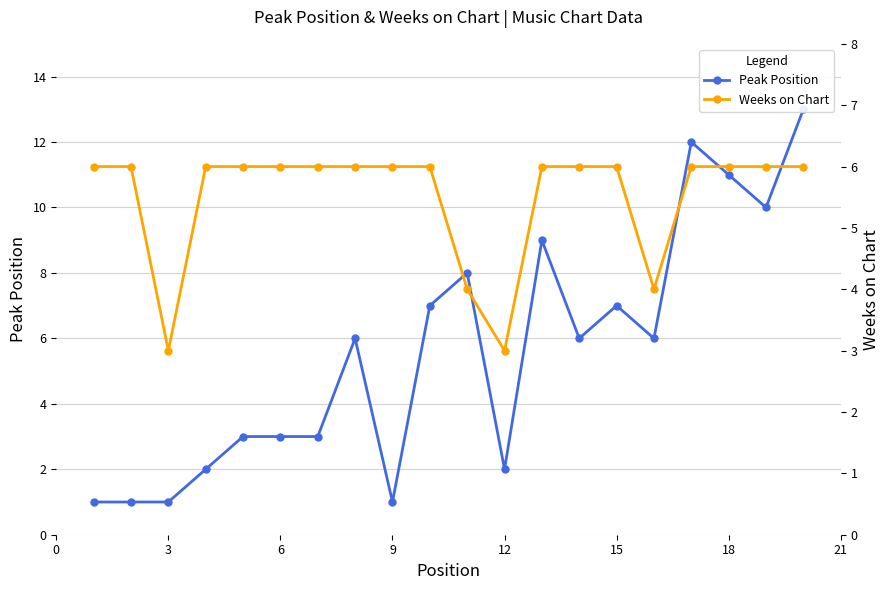

Does the chart display data point markers on the line(s)?

Yes